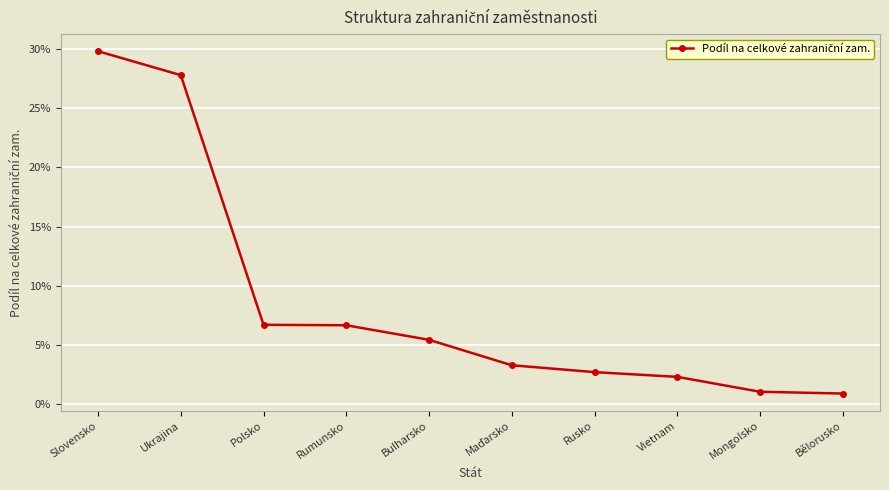

Is this an area chart (filled region under the line)?

No